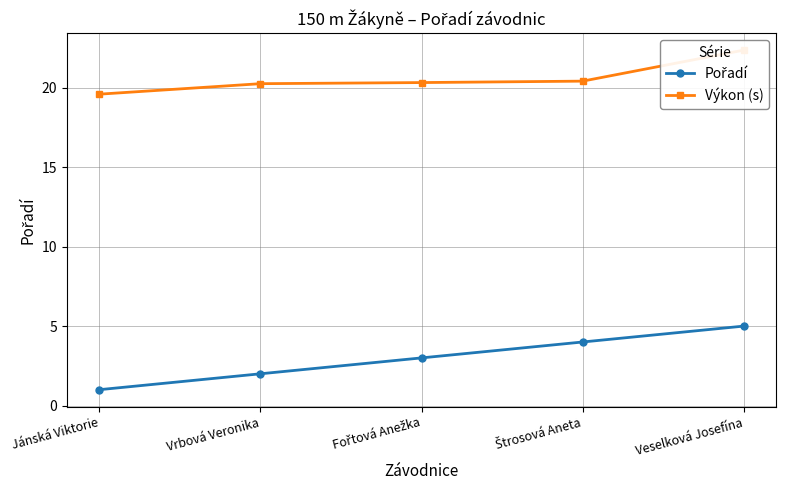

The Výkon (s) series shows 20.2 at Vrbová Veronika. True or false?

True